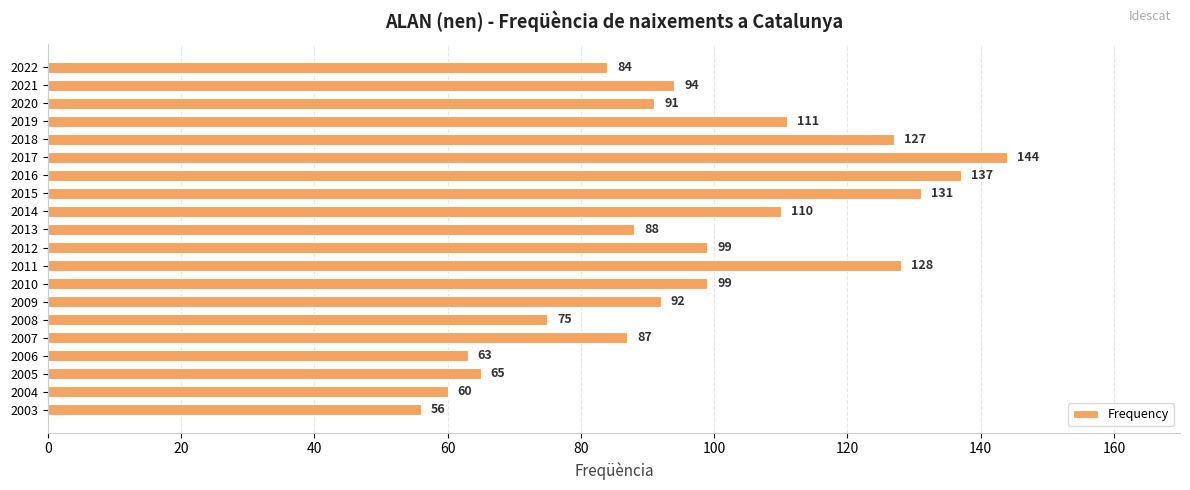

What is the change in value from 2017 to 2004?

-84